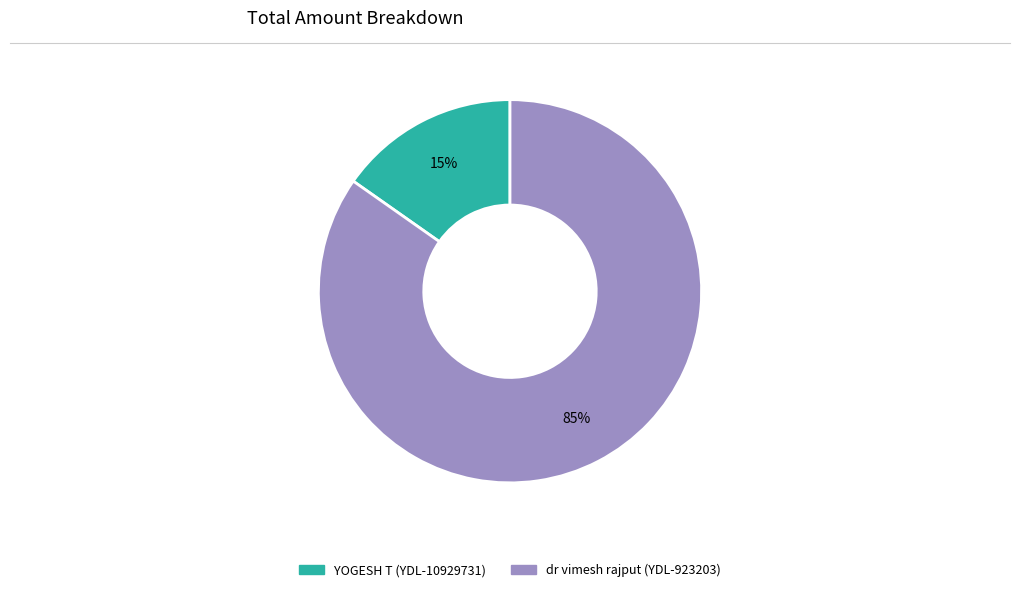

Rank the categories by value from highest to lowest.

dr vimesh rajput (YDL-923203), YOGESH T (YDL-10929731)